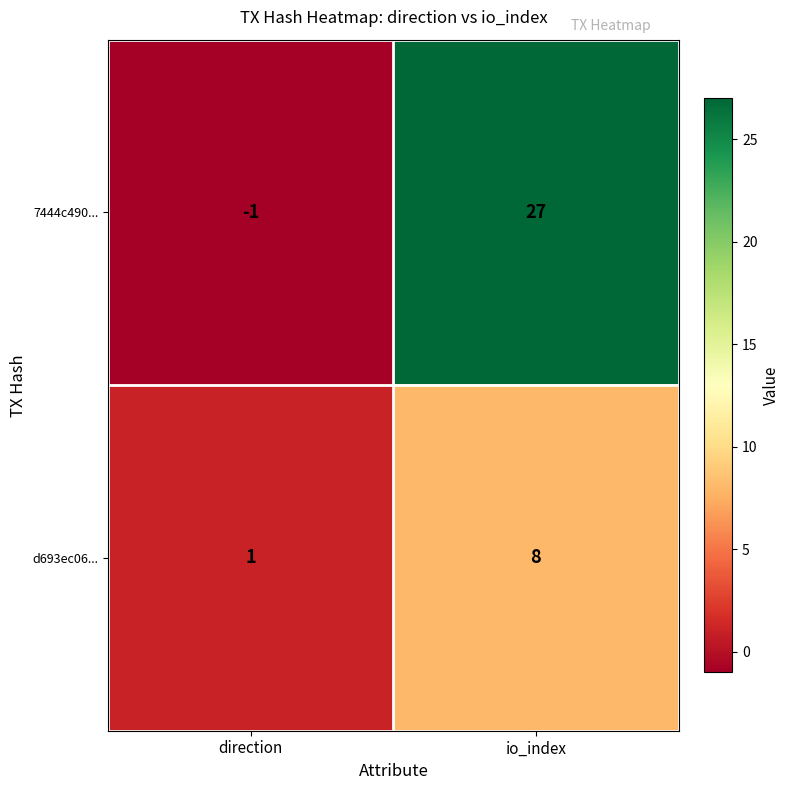

Which series has the largest total across all categories?

7444c490...